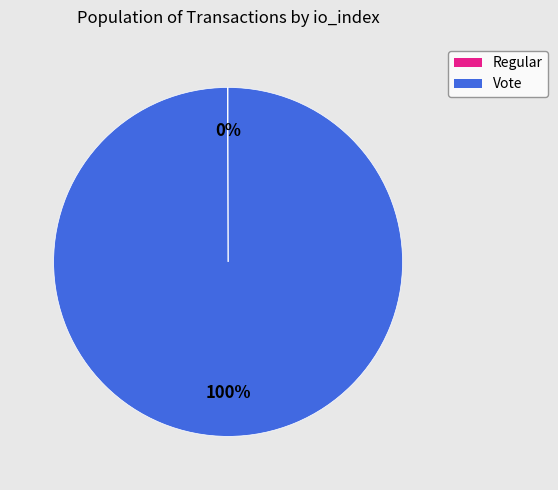

The Vote slice represents 89% of the pie. True or false?

False